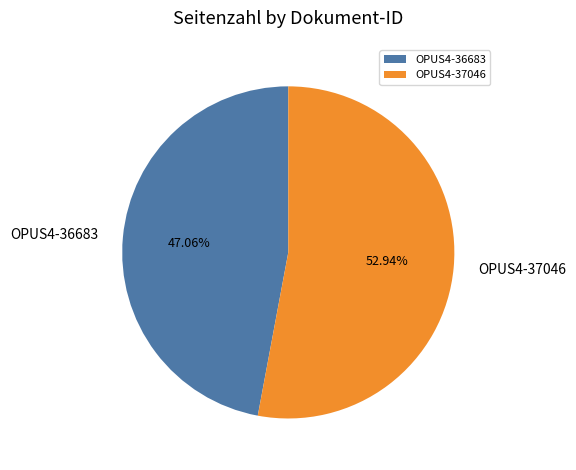

Which slice is the smallest?

OPUS4-36683